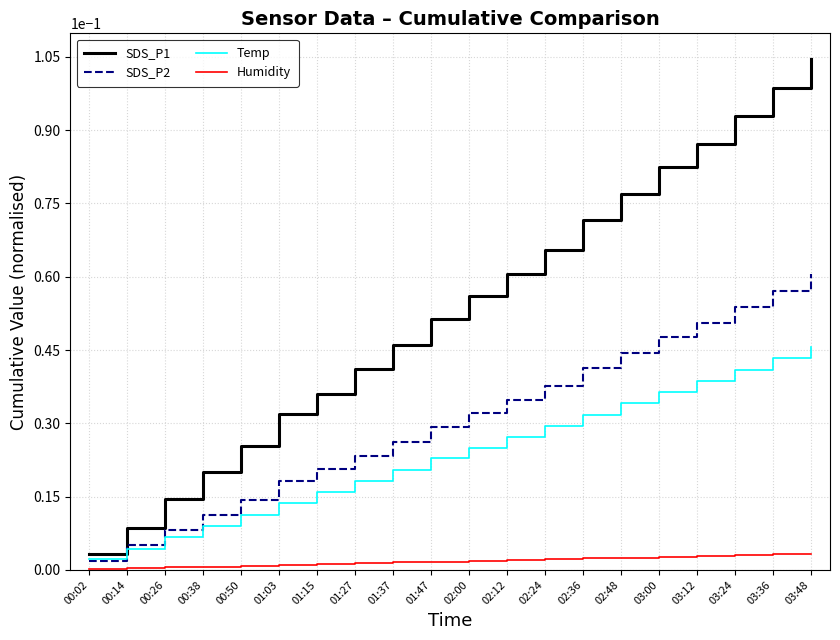

Rank the categories by SDS_P1 value from highest to lowest.

03:48, 03:36, 03:24, 03:12, 03:00, 02:48, 02:36, 02:24, 02:12, 02:00, 01:47, 01:37, 01:27, 01:15, 01:03, 00:50, 00:38, 00:26, 00:14, 00:02